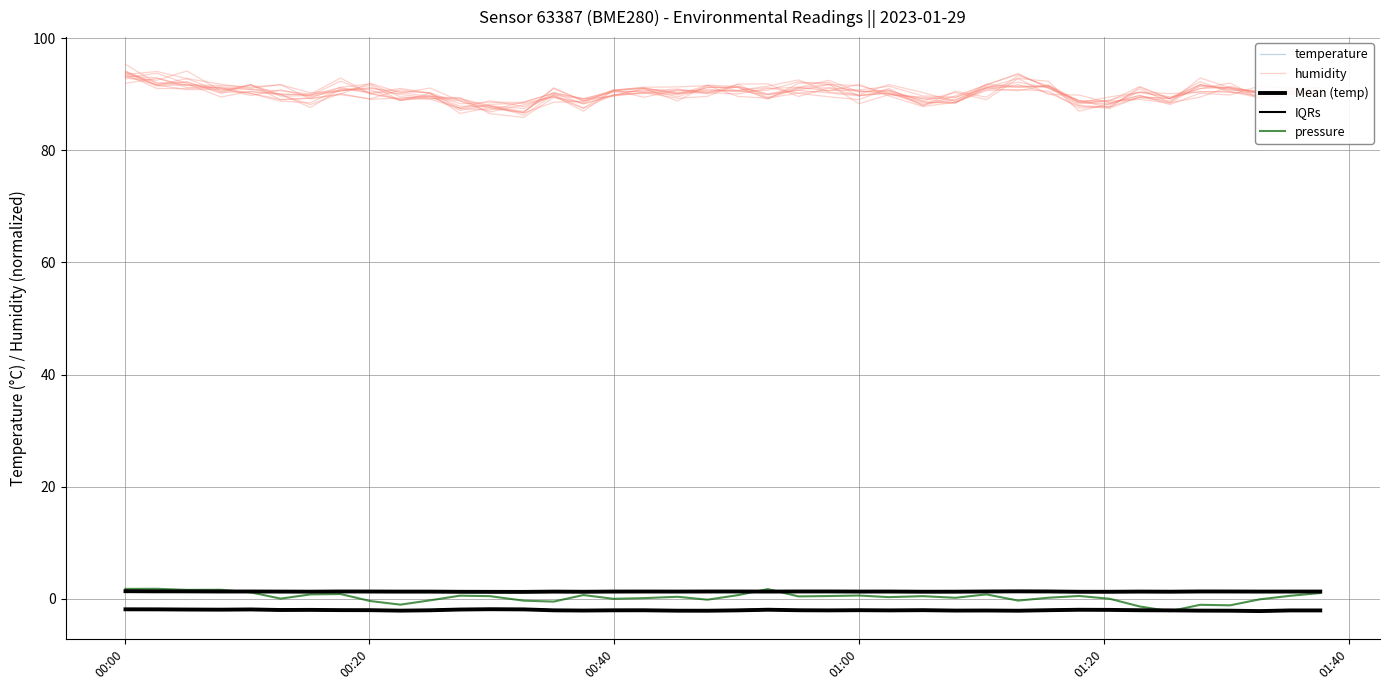

At which category does Mean (temp) reach its first local peak?

01:20